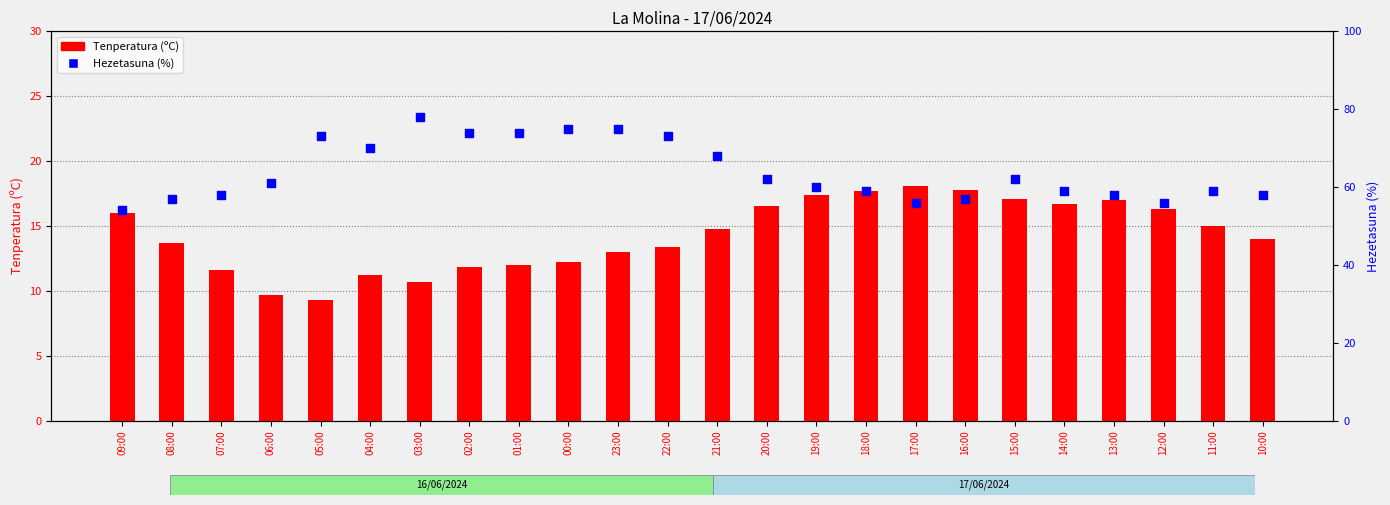

Is the value of Hezetasuna (%) at 02:00 greater than the value of Tenperatura (ºC) at 22:00?

Yes